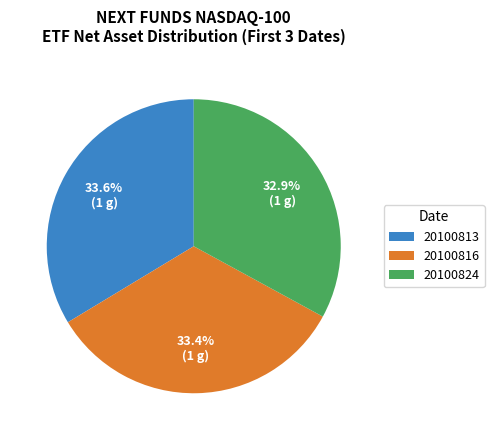

Is there any slice that represents more than half of the pie?

No